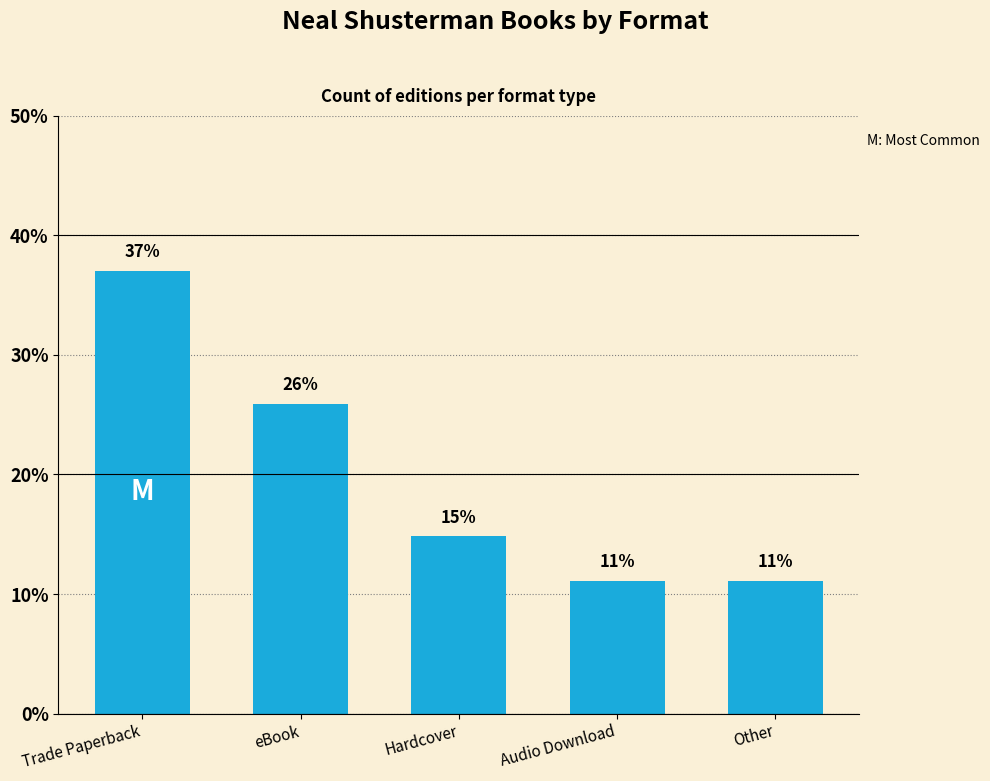

At which label is the value closest to 24?

eBook